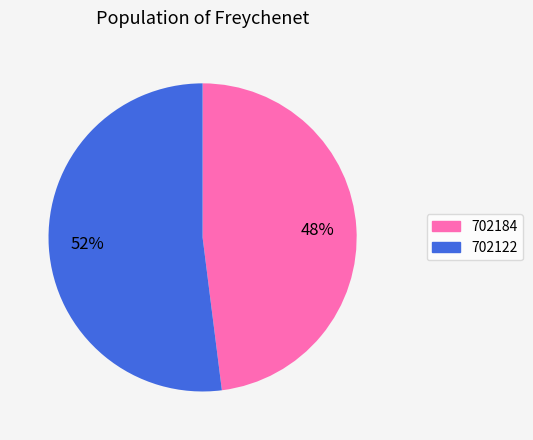

To the nearest percent, what percentage of the pie is 702122?

52%